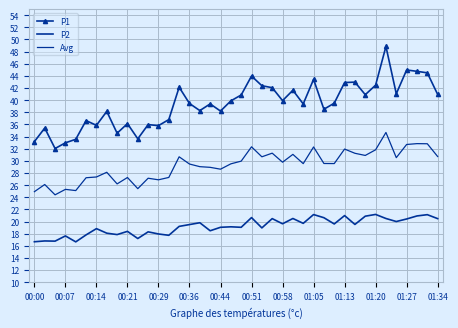

How many interior local peaks does the P2 series have?

14